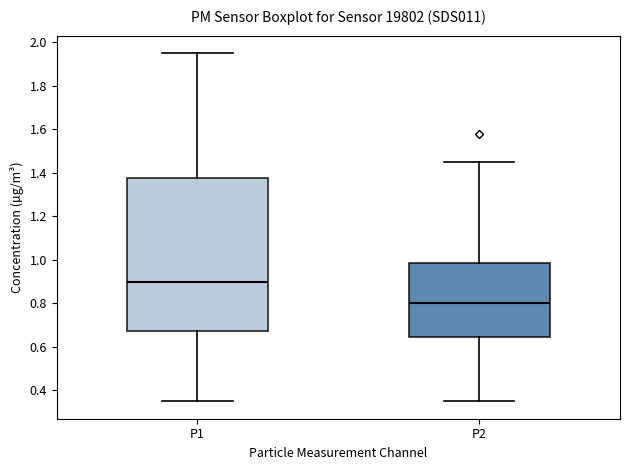

Where does the lower whisker of the box for P1 end on the y-axis? The values are not printed on the chart, so give them approximately, as read against the axis.

0.36